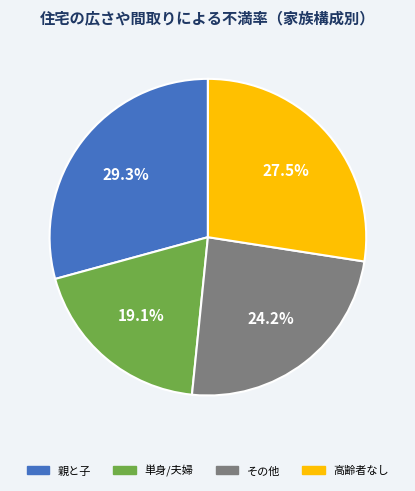

Does any single category account for the majority?

No